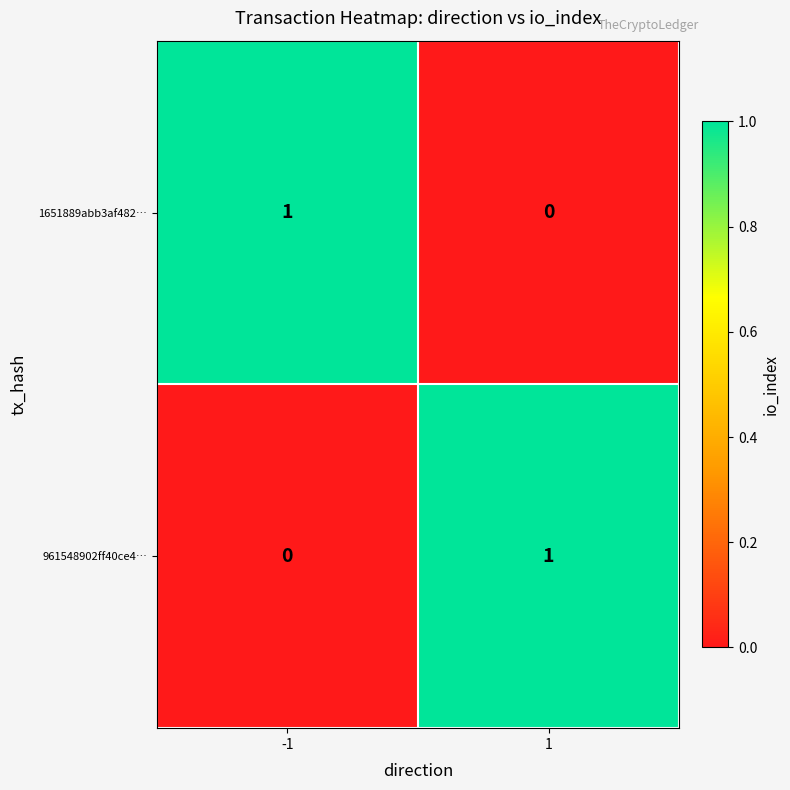

Rank the categories by 1651889abb3af482… value from lowest to highest.

1, -1